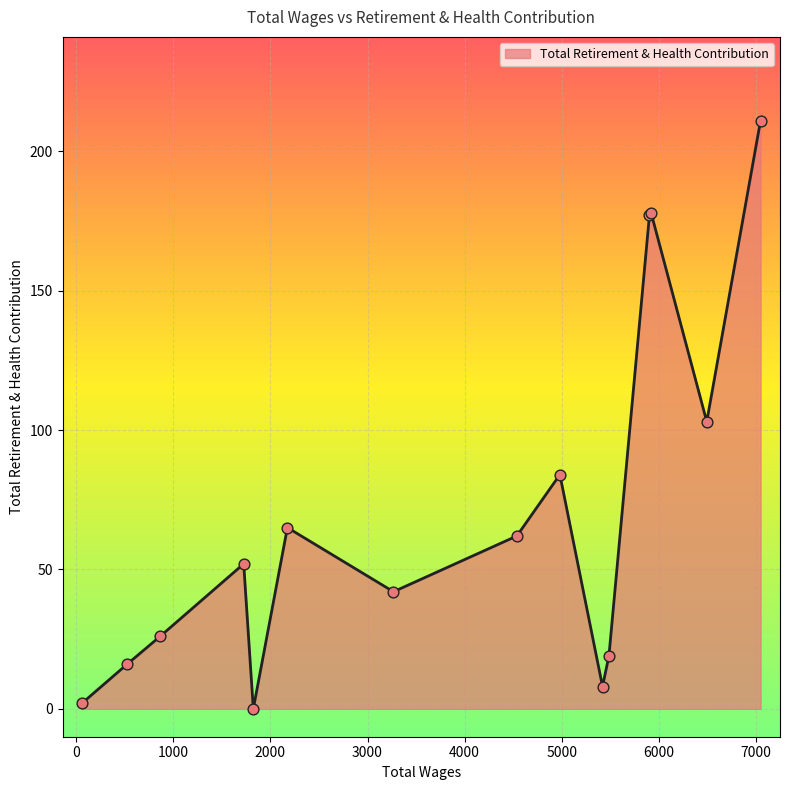

What is the difference between the maximum and minimum values?

211